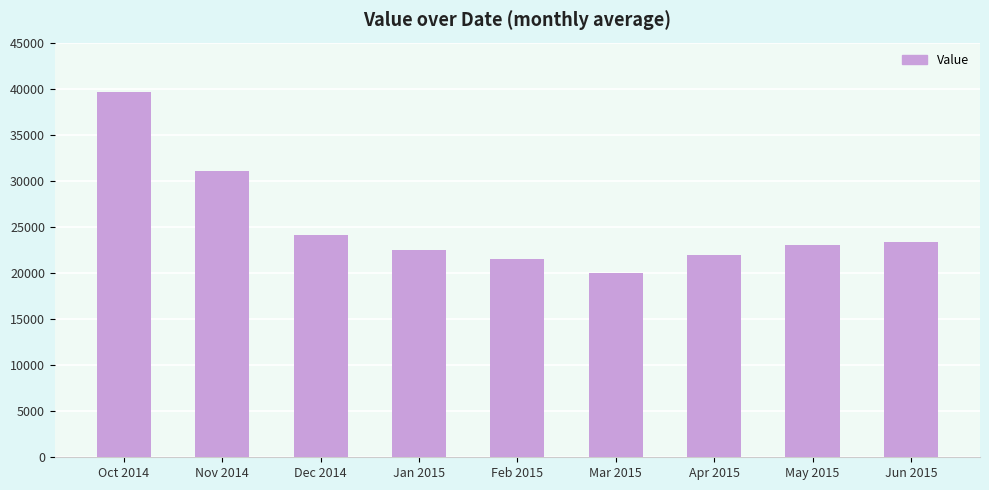

Reading left to right, what are all the values shown in this chart?

39606	31036	24160	22478	21544	20025	21920	23085	23365